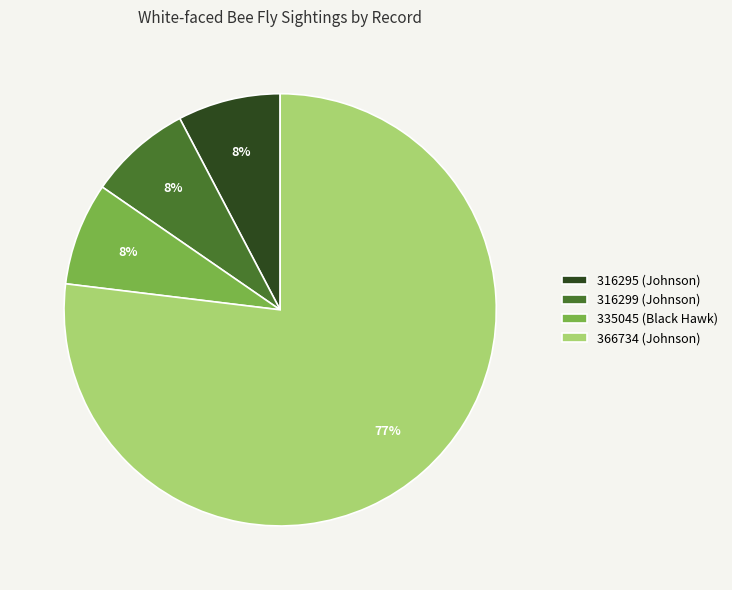

How many slices are in this pie chart?

4